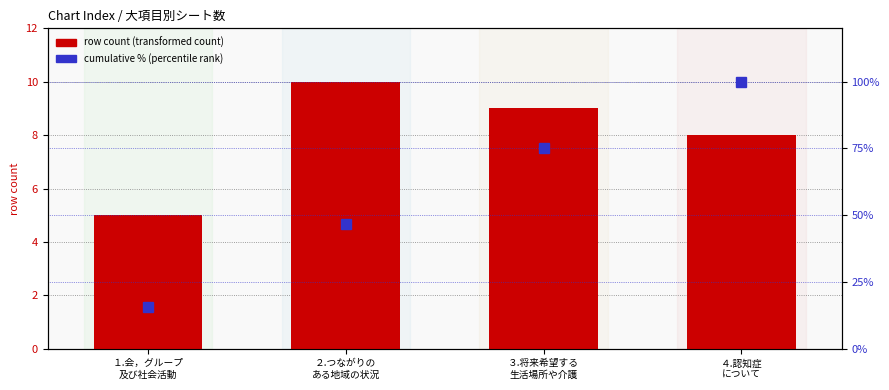

Between １.会，グループ
及び社会活動 and ４.認知症
について, which series saw the biggest shift?

cumulative %